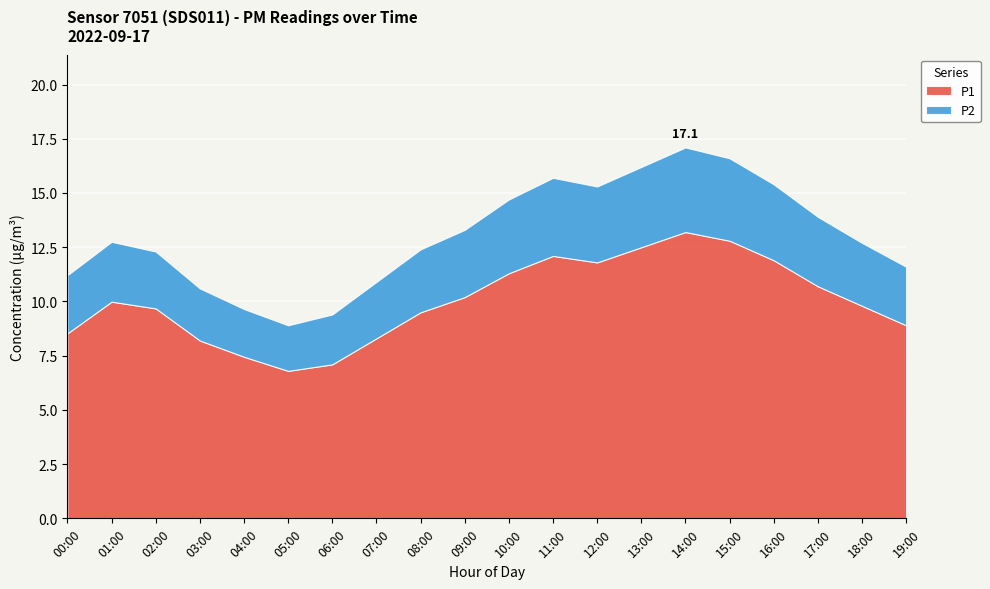

What is the sum of the P1 values at 10:00 and 05:00?

18.1